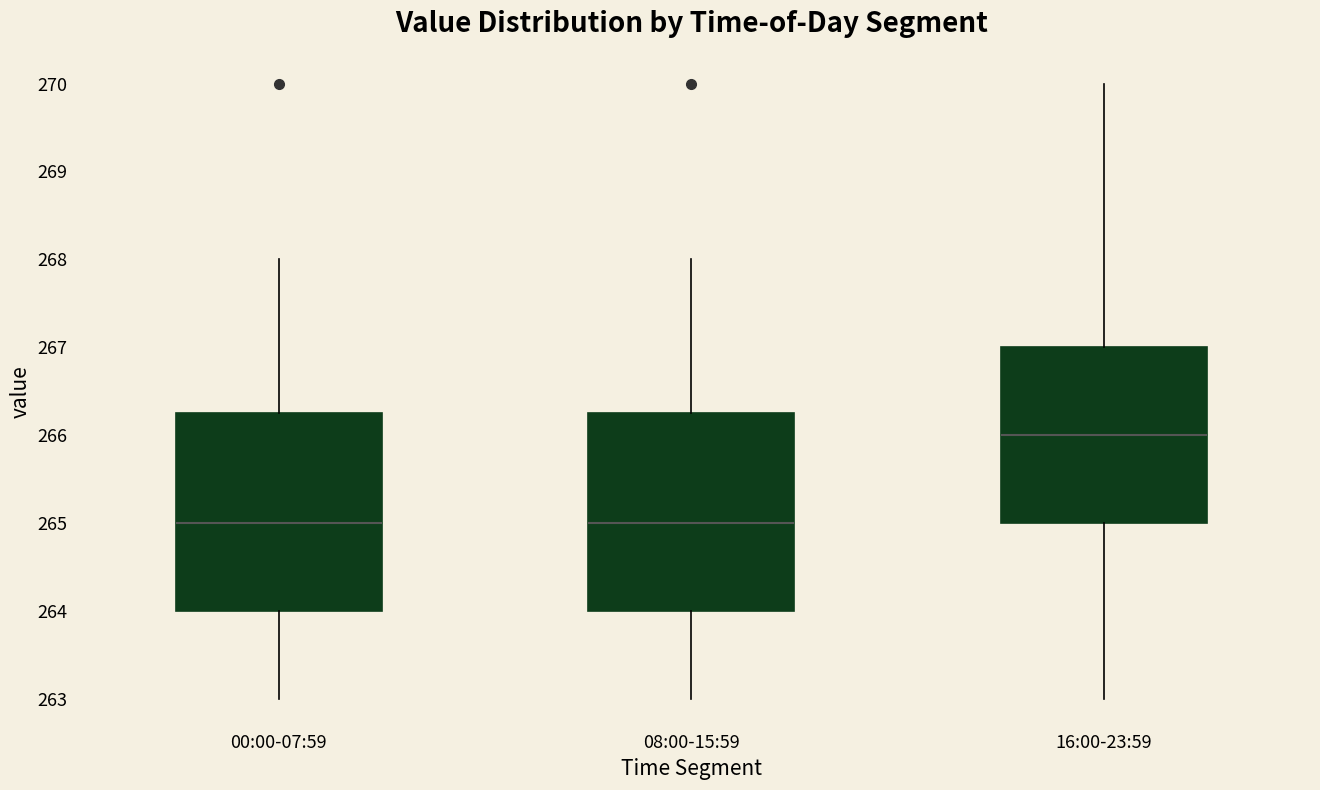

Reading left to right, transcribe this box plot: for each box, give where its median line is, the range the box spans, and where its two whiskers end, as read against the y-axis. The values are not printed on the chart, so give them approximately, as read against the axis.

00:00-07:59: median 265.0, box 264.0 to 266.3, whiskers 263.0 to 268.0
08:00-15:59: median 265.0, box 264.0 to 266.3, whiskers 263.0 to 268.0
16:00-23:59: median 266.0, box 265.0 to 267.0, whiskers 263.0 to 270.0